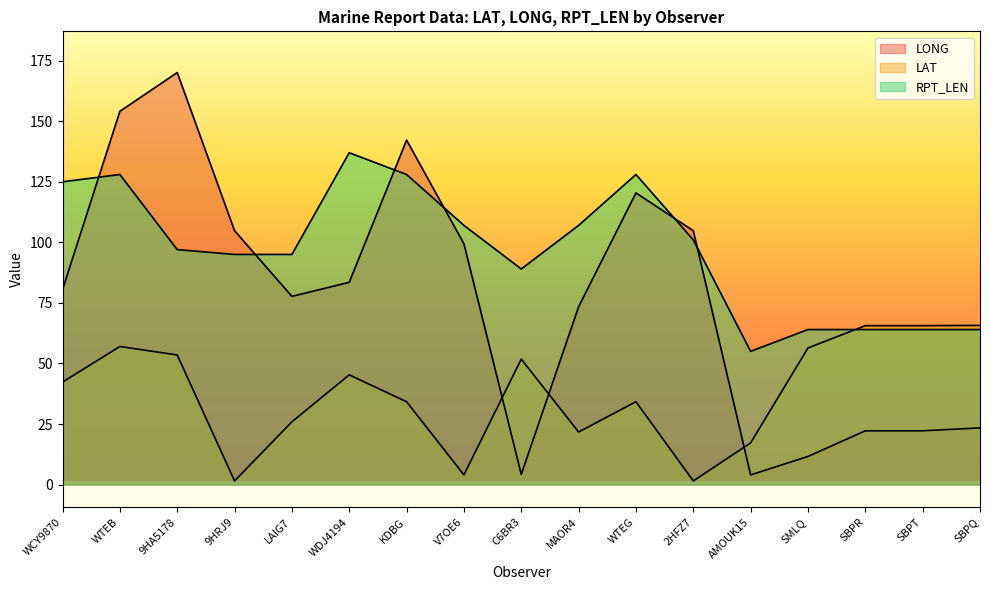

How many lines are shown in the chart?

3